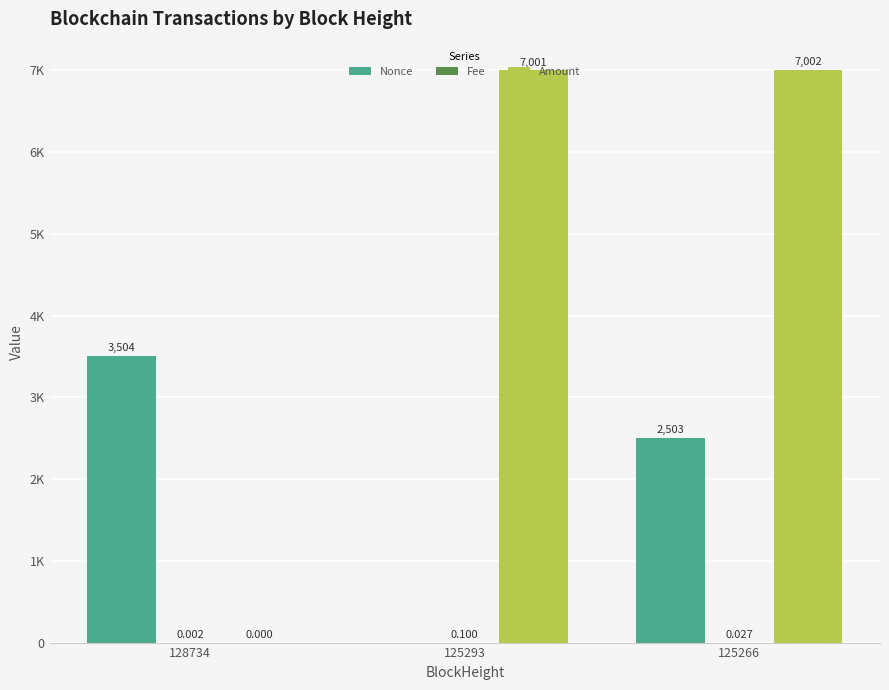

Are the bars grouped side by side (vs. stacked)?

Yes